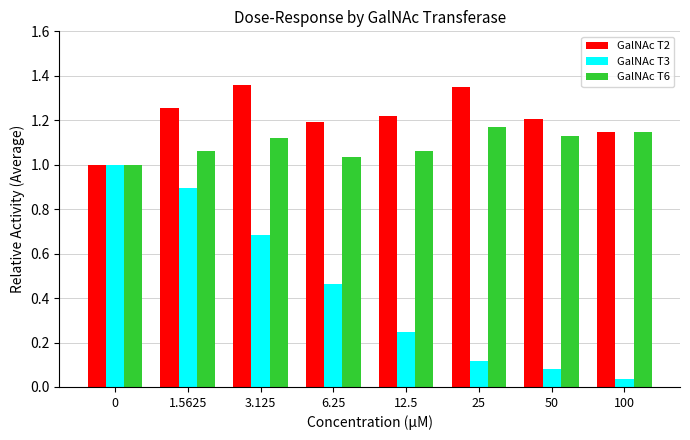

Which series has the widest spread of values?

GalNAc T3